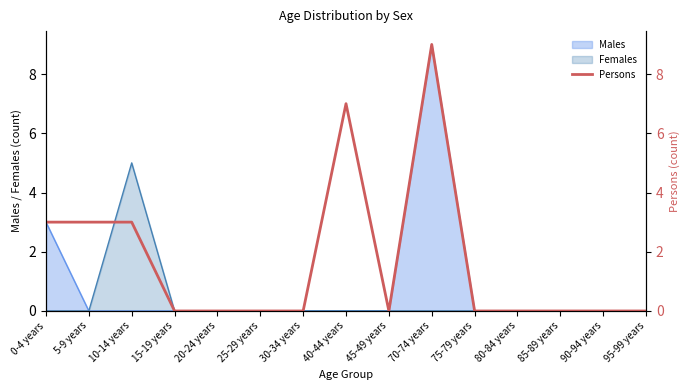

Which has a higher value, 45-49 years or 90-94 years?

45-49 years